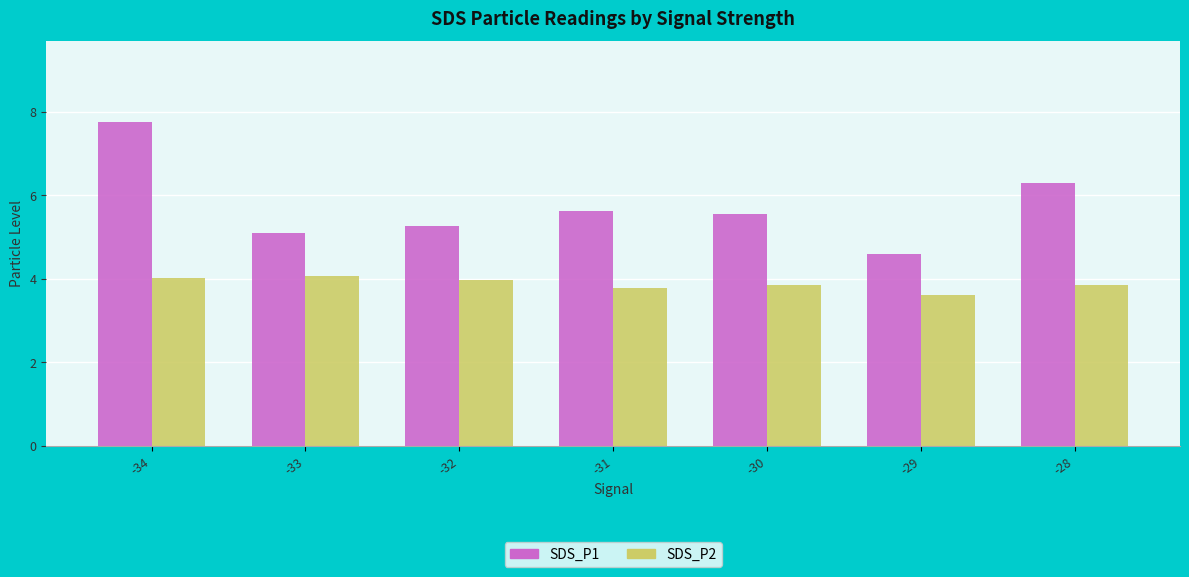

How many bars are there in total?

14